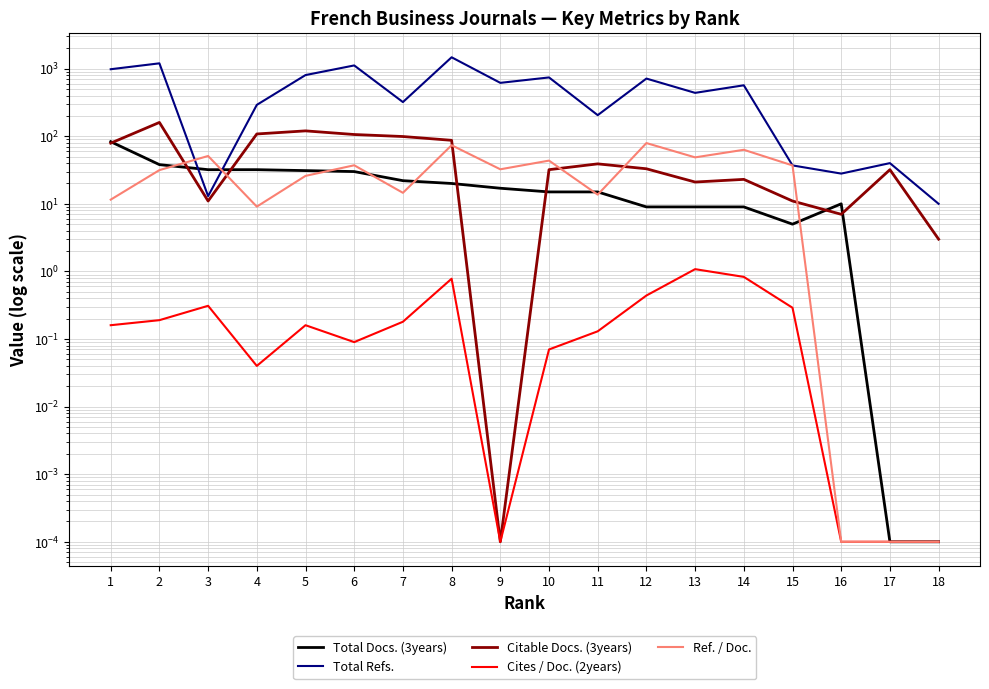

At which category does Cites / Doc. (2years) reach its first local peak?

3